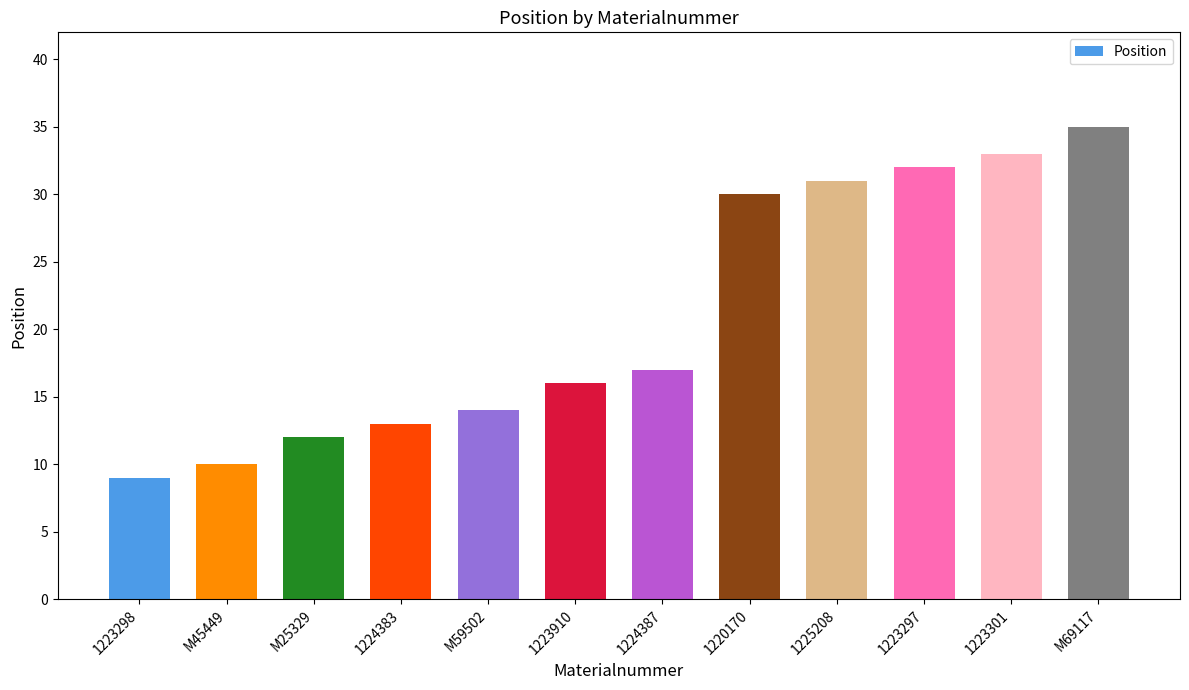

How many values are below 17?

6